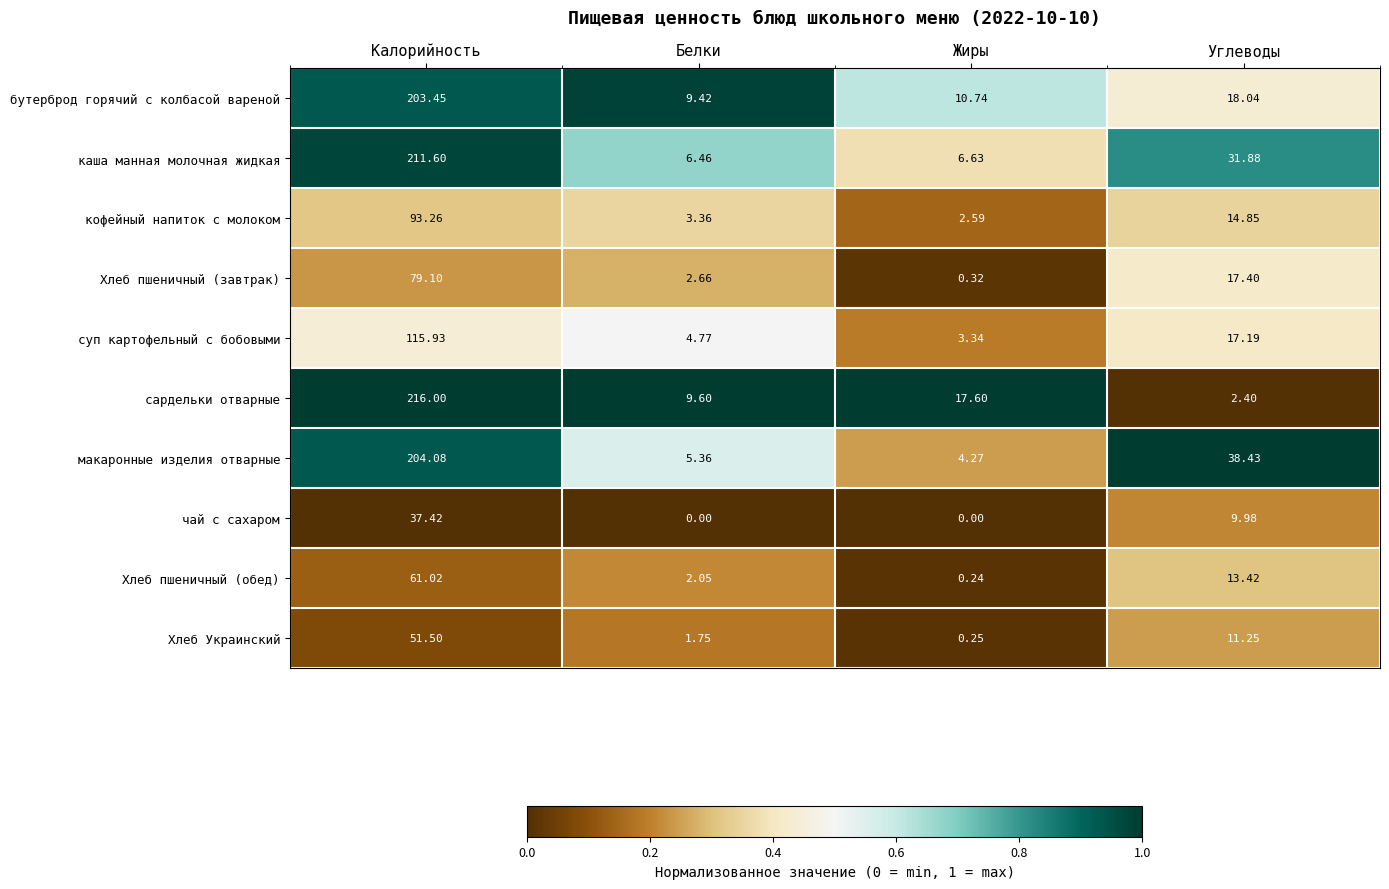

Rank the series by their maximum value, from highest to lowest.

сардельки отварные, каша манная молочная жидкая, макаронные изделия отварные, бутерброд горячий с колбасой вареной, суп картофельный с бобовыми, кофейный напиток с молоком, Хлеб пшеничный (завтрак), Хлеб пшеничный (обед), Хлеб Украинский, чай с сахаром